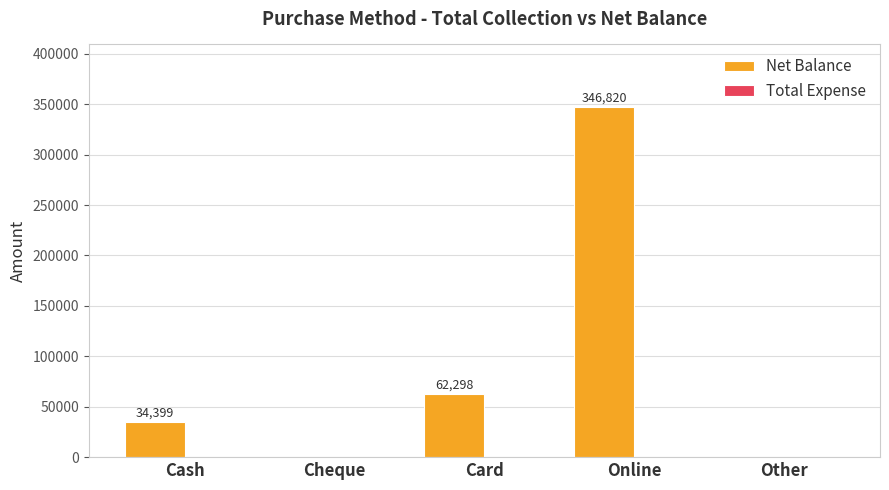

Reading right to left, transcribe all the data shown in this chart.

Other=0	Online=346820	Card=62298	Cheque=0	Cash=34399